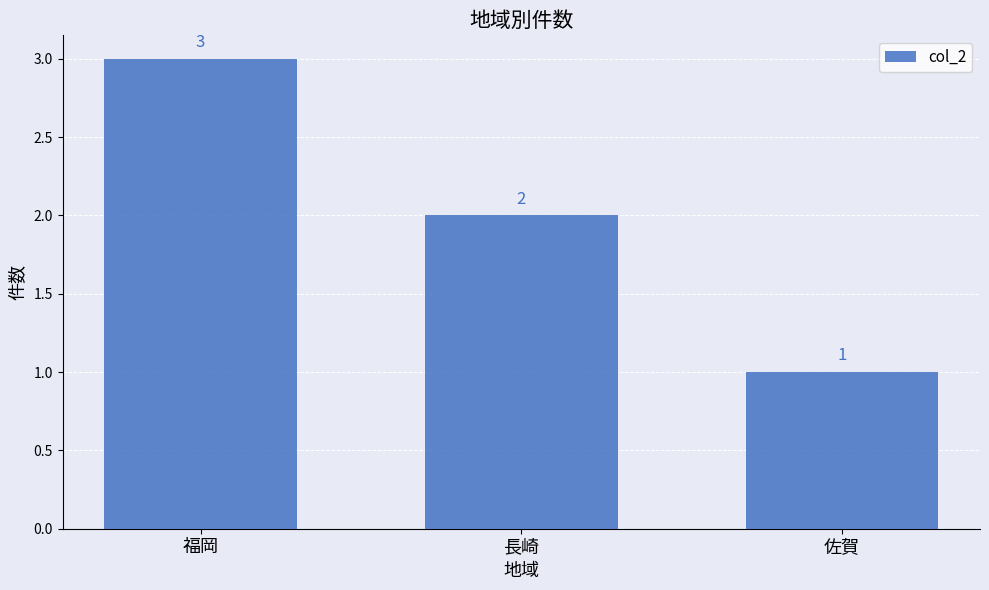

Rank the categories by value from highest to lowest.

福岡, 長崎, 佐賀